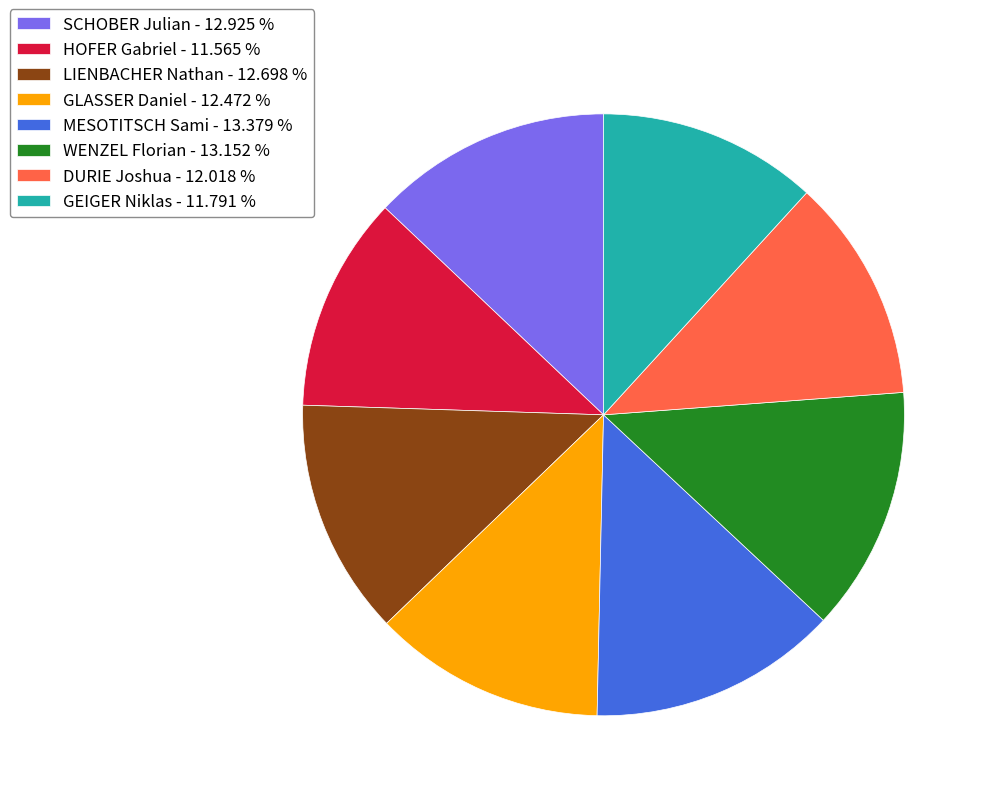

The SCHOBER Julian slice represents 23% of the pie. True or false?

False